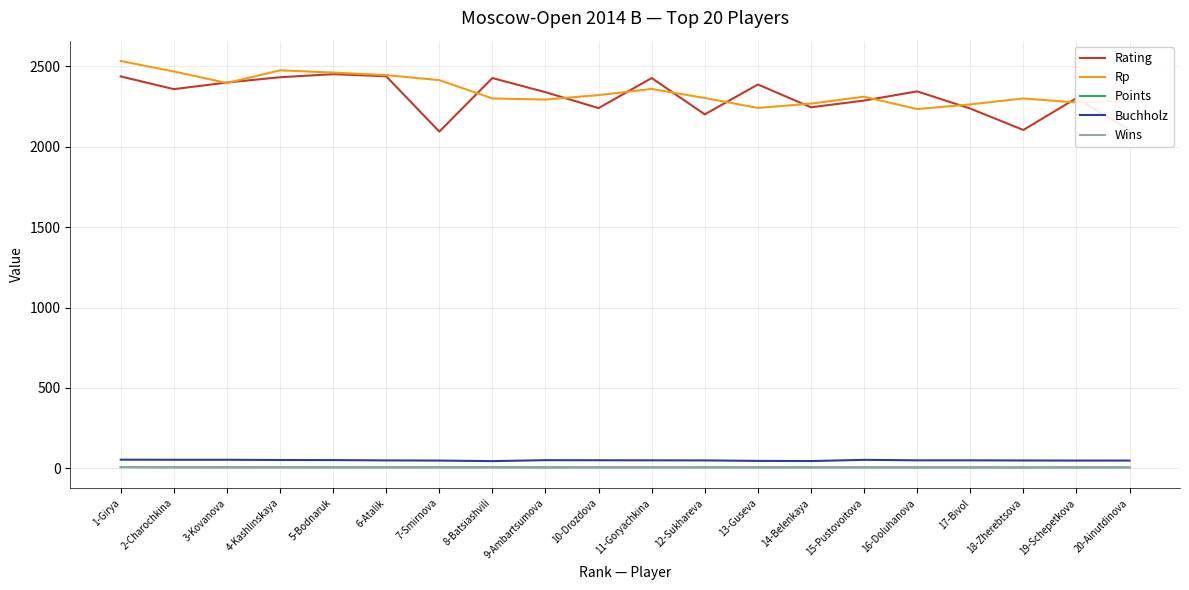

The value of Rp at 2-Charochkina is 1035.3. True or false?

False